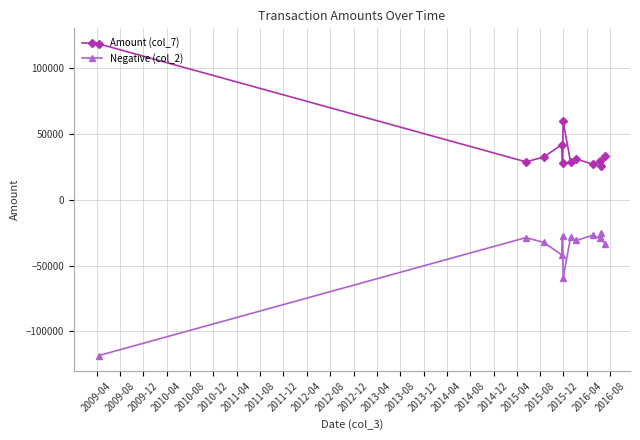

What is the maximum value shown in the chart?

118403.0